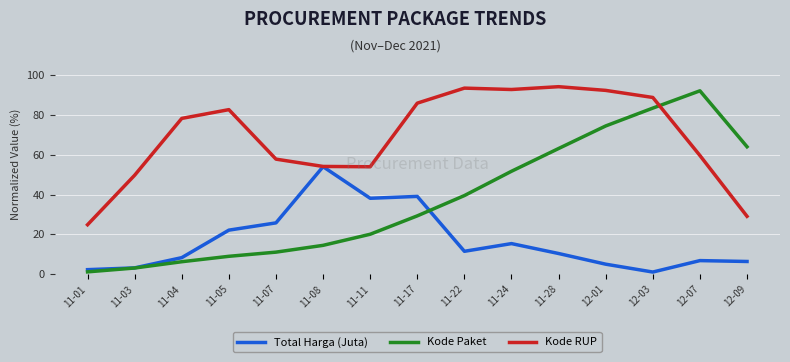

True or false: Kode Paket has more than 1 points higher than both neighbors.

False